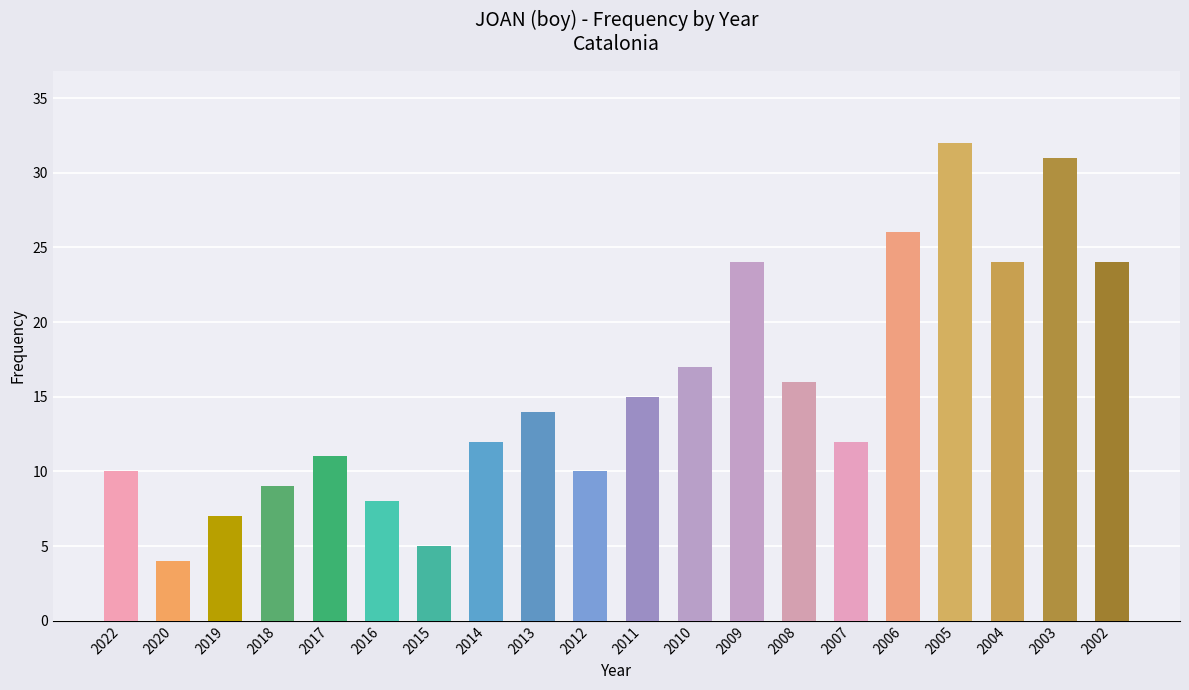

Which has a higher value, 2018 or 2011?

2011